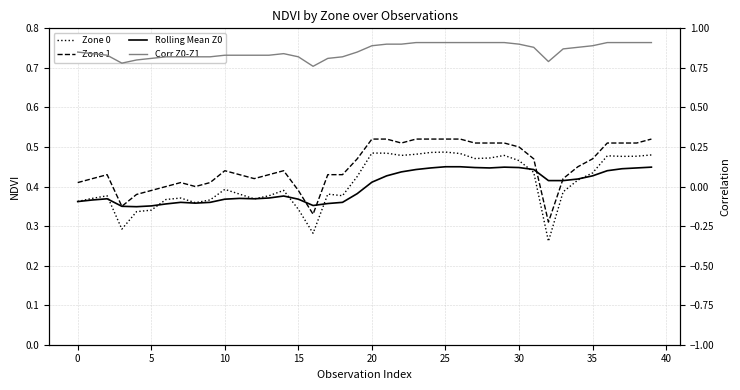

How many lines are shown in the chart?

4